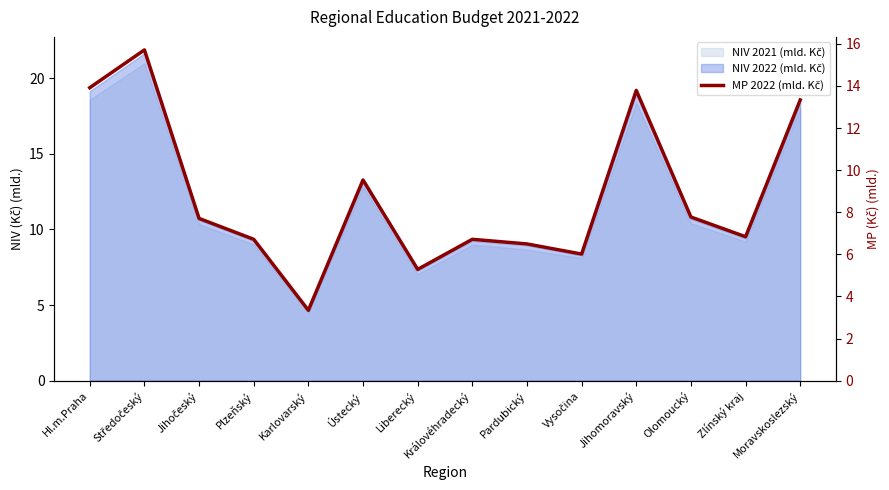

Which label corresponds to the smallest value in the chart?

Karlovarský